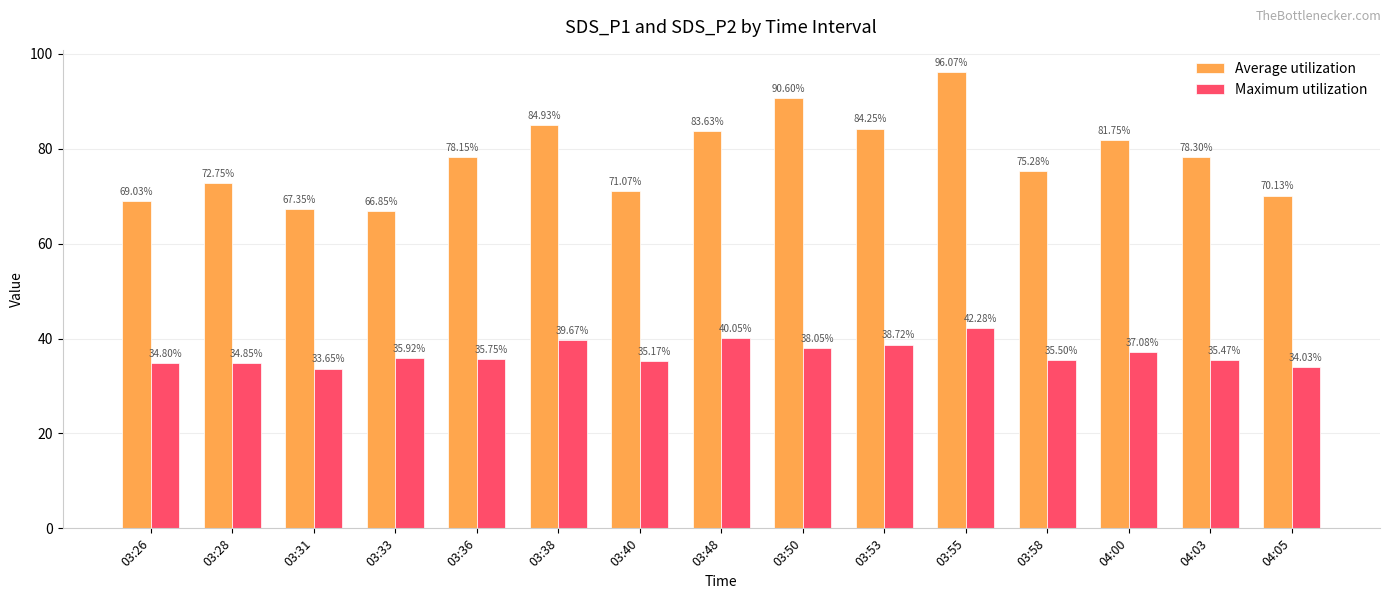

Rank the series at 03:40 from lowest to highest value.

Maximum utilization, Average utilization